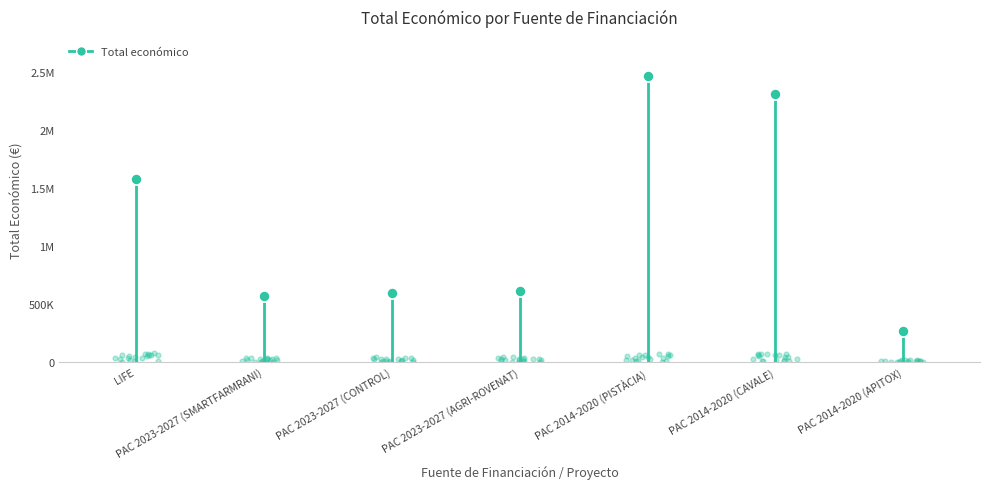

What is the change in value from LIFE to PAC 2023-2027 (SMARTFARMRANI)?

-1006165